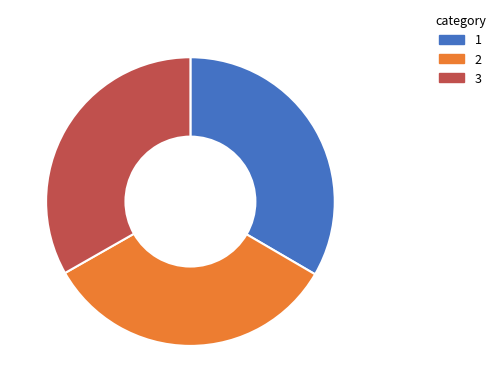

Does any single category account for the majority?

No